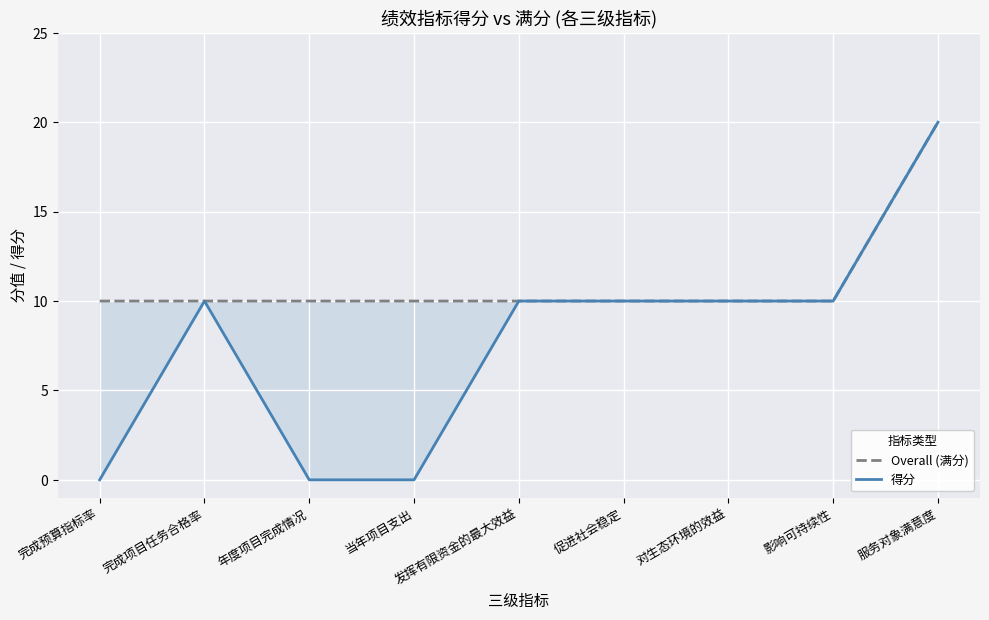

True or false: 得分 and Overall (满分) intersect in this chart.

False